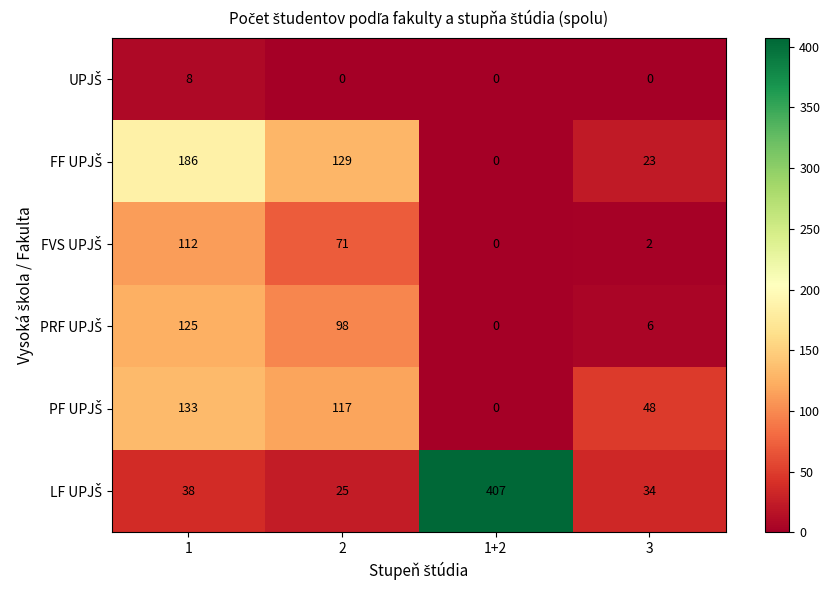

What is the difference between the highest and lowest values at 3?

48